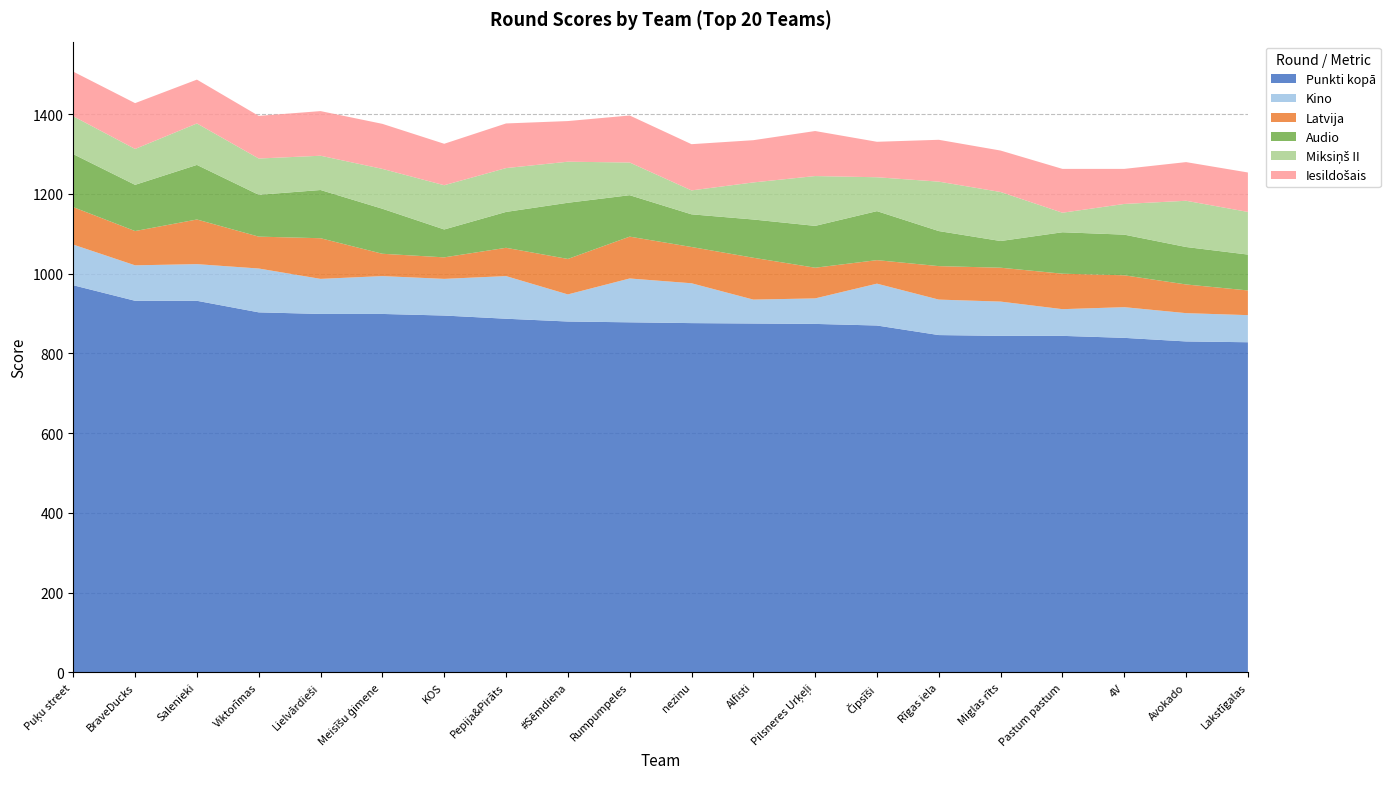

Reading right to left, extract all data points from this chart.

Punkti kopā: Lakstīgalas=828	Avokado=830	4V=839	Pastum pastum=844	Miglas rīts=844	Rīgas iela=846	Čipsīši=870	Pilsneres Urķeļi=874	Alfisti=875	nezinu=876	Rumpumpeles=878	#Sēmdiena=880	Pepija&Pirāts=887	KOS=895	Meisīšu ģimene=899	Lielvārdieši=899	Viktorīmas=903	Salenieki=932	BraveDucks=932	Puķu street=971
Kino: Lakstīgalas=68	Avokado=71	4V=77	Pastum pastum=67	Miglas rīts=86	Rīgas iela=89	Čipsīši=105	Pilsneres Urķeļi=64	Alfisti=60	nezinu=100	Rumpumpeles=110	#Sēmdiena=68	Pepija&Pirāts=107	KOS=92	Meisīšu ģimene=95	Lielvārdieši=88	Viktorīmas=110	Salenieki=92	BraveDucks=89	Puķu street=102
Latvija: Lakstīgalas=62	Avokado=72	4V=80	Pastum pastum=89	Miglas rīts=85	Rīgas iela=84	Čipsīši=59	Pilsneres Urķeļi=77	Alfisti=105	nezinu=91	Rumpumpeles=105	#Sēmdiena=89	Pepija&Pirāts=71	KOS=54	Meisīšu ģimene=56	Lielvārdieši=102	Viktorīmas=80	Salenieki=112	BraveDucks=86	Puķu street=94
Audio: Lakstīgalas=90	Avokado=94	4V=102	Pastum pastum=104	Miglas rīts=67	Rīgas iela=88	Čipsīši=123	Pilsneres Urķeļi=105	Alfisti=96	nezinu=82	Rumpumpeles=104	#Sēmdiena=141	Pepija&Pirāts=90	KOS=70	Meisīšu ģimene=113	Lielvārdieši=121	Viktorīmas=105	Salenieki=137	BraveDucks=116	Puķu street=133
Miksiņš II: Lakstīgalas=107	Avokado=116	4V=77	Pastum pastum=49	Miglas rīts=123	Rīgas iela=124	Čipsīši=85	Pilsneres Urķeļi=125	Alfisti=93	nezinu=60	Rumpumpeles=82	#Sēmdiena=103	Pepija&Pirāts=110	KOS=111	Meisīšu ģimene=100	Lielvārdieši=86	Viktorīmas=91	Salenieki=104	BraveDucks=90	Puķu street=95
Iesildošais: Lakstīgalas=99	Avokado=97	4V=88	Pastum pastum=110	Miglas rīts=104	Rīgas iela=105	Čipsīši=89	Pilsneres Urķeļi=113	Alfisti=106	nezinu=116	Rumpumpeles=118	#Sēmdiena=102	Pepija&Pirāts=112	KOS=104	Meisīšu ģimene=113	Lielvārdieši=112	Viktorīmas=107	Salenieki=110	BraveDucks=115	Puķu street=112